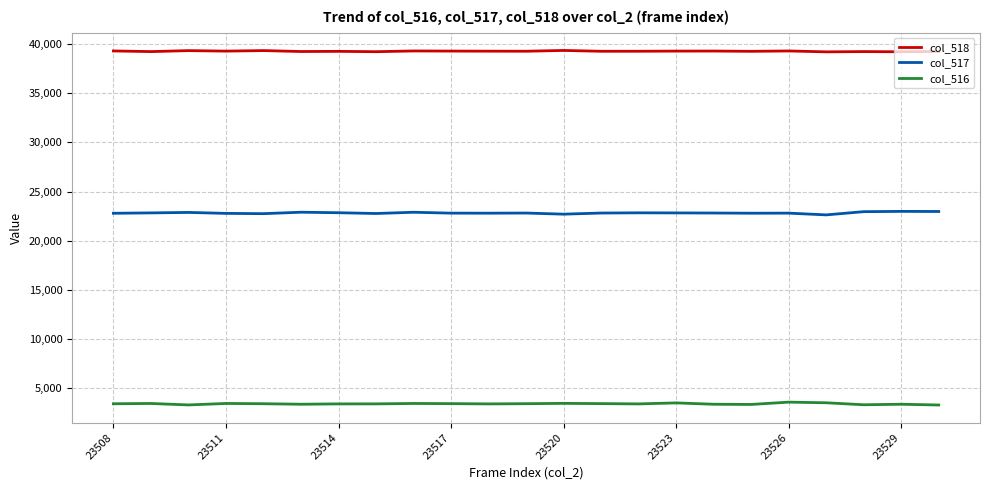

Which series has the largest total across all categories?

col_518